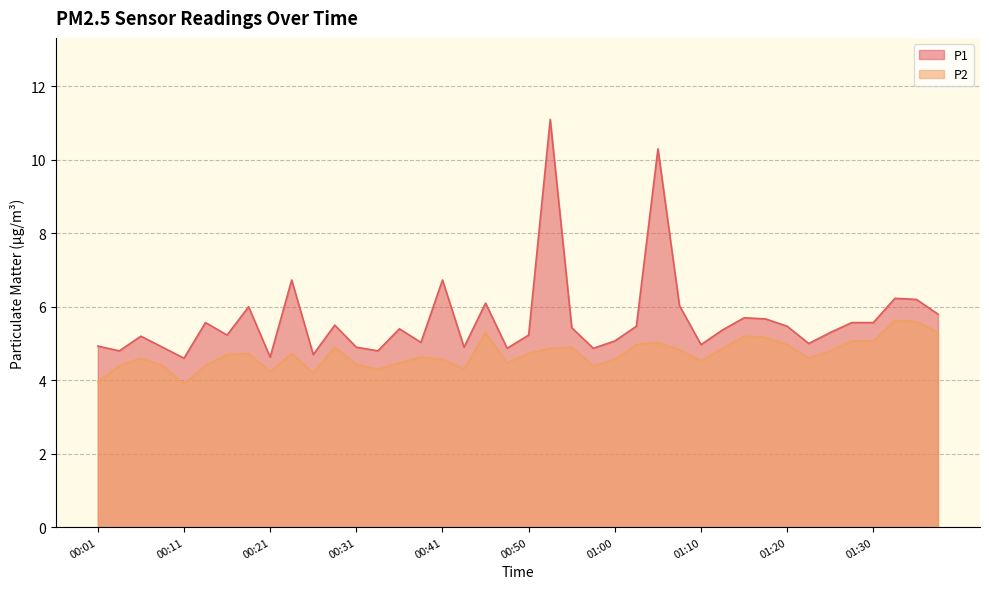

What is the difference between the maximum and minimum values in the P1 series?

6.5